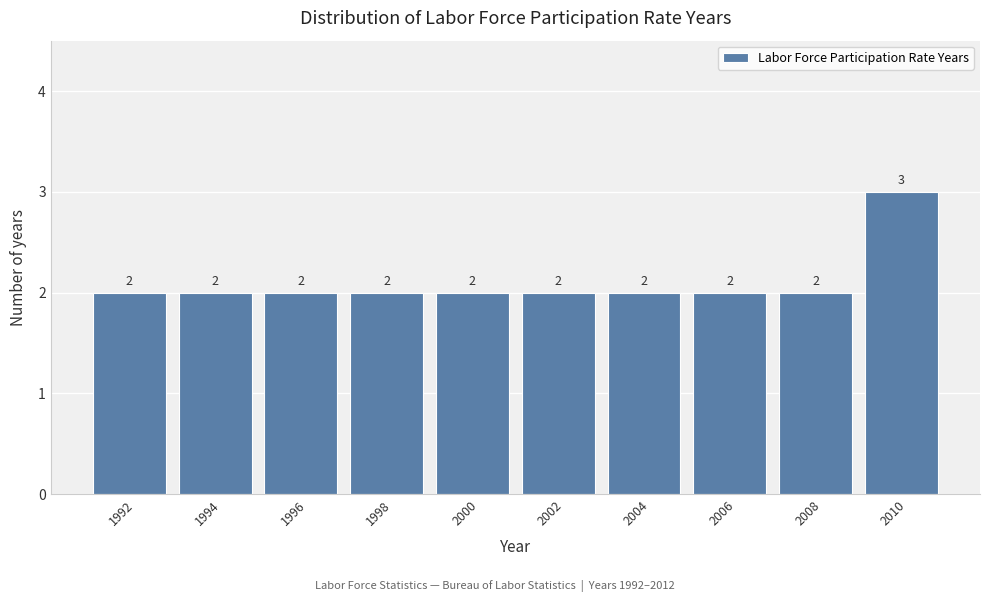

Reading right to left, transcribe all the data shown in this chart.

3	2	2	2	2	2	2	2	2	2